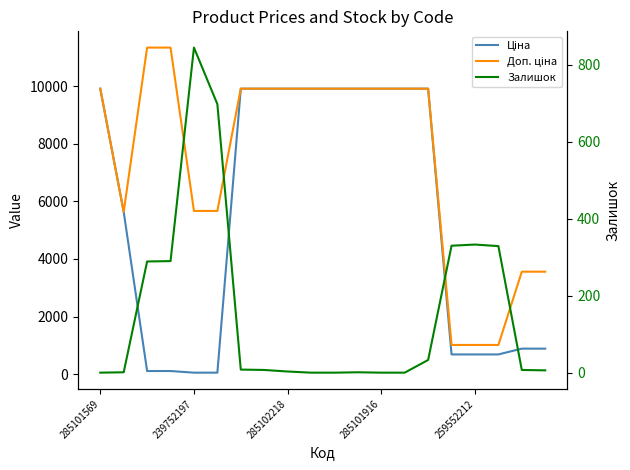

The Залишок series shows 0.0 at 285101916. True or false?

True